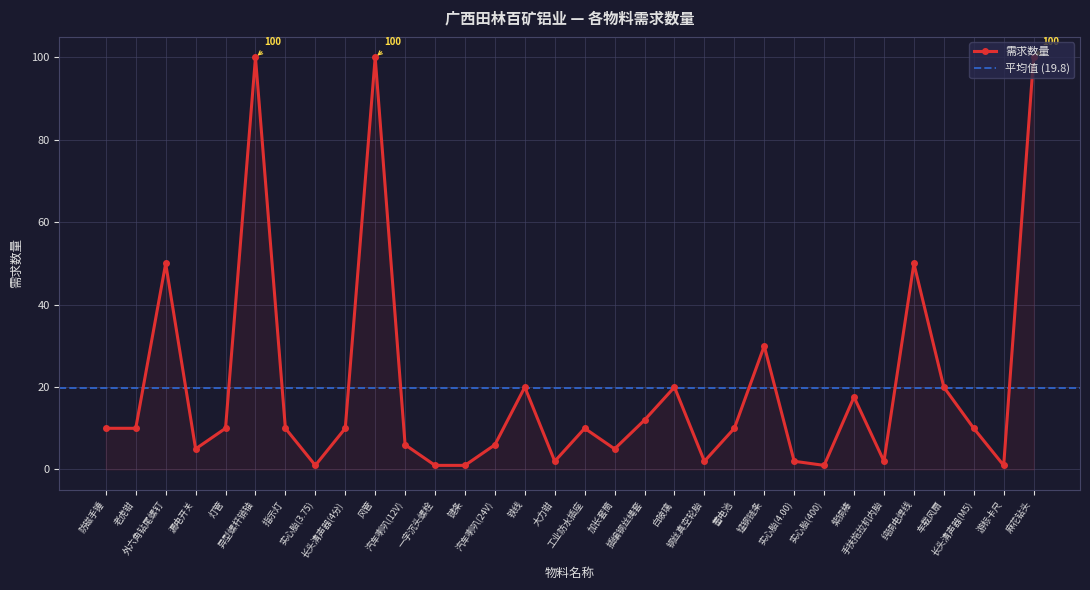

Which has a higher value, 汽车喇叭(12V) or 异型螺杆销轴?

异型螺杆销轴